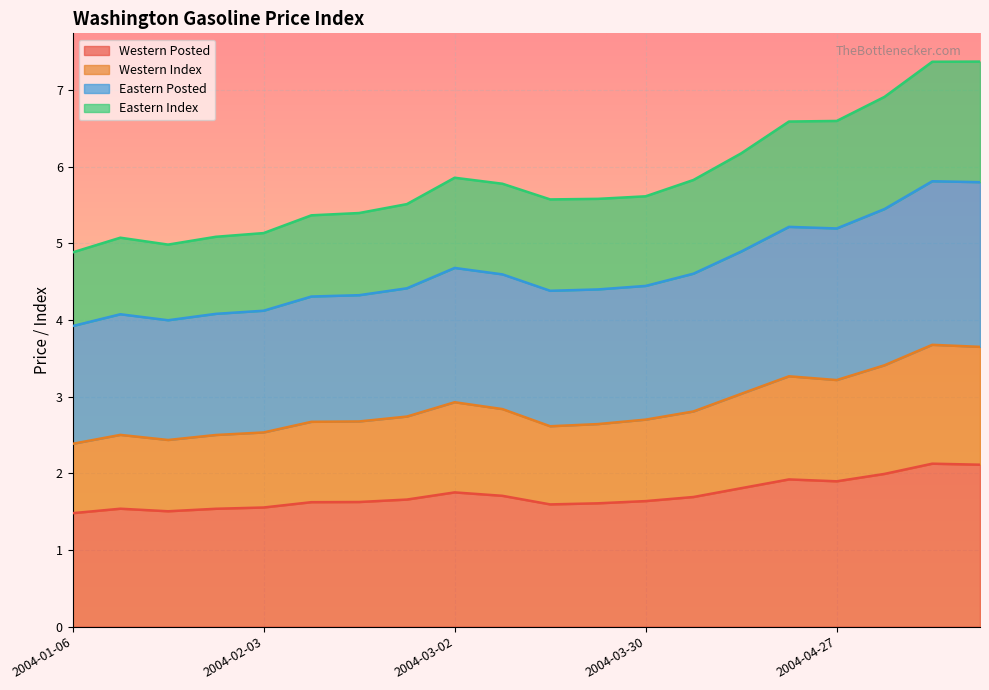

True or false: Eastern Index has more than 2 interior local peaks.

True